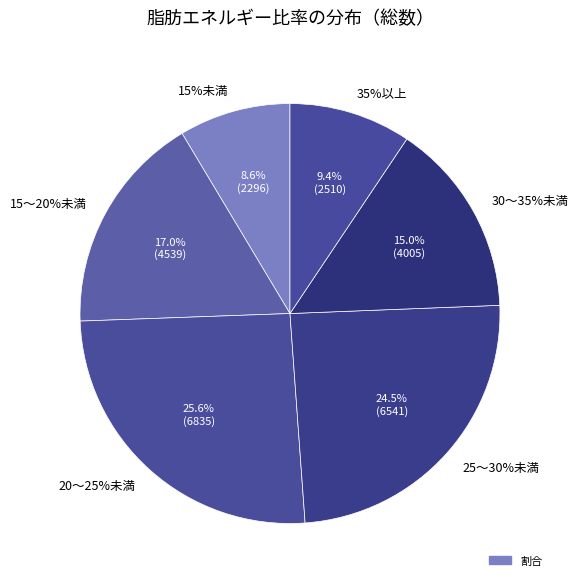

What is the change in value from 20～25%未満 to 25～30%未満?

-1.1